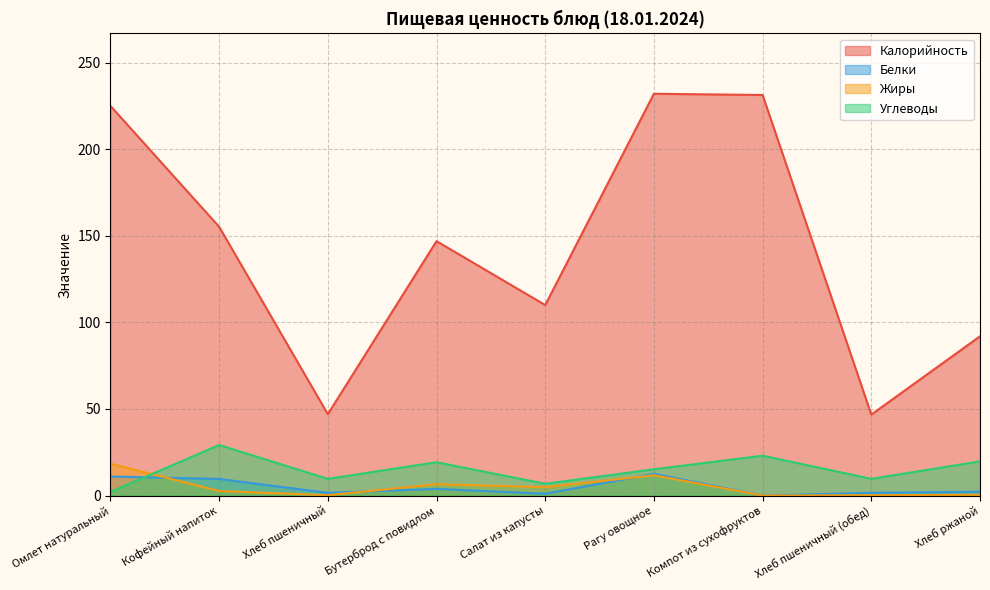

How many interior local valleys does the Углеводы series have?

3